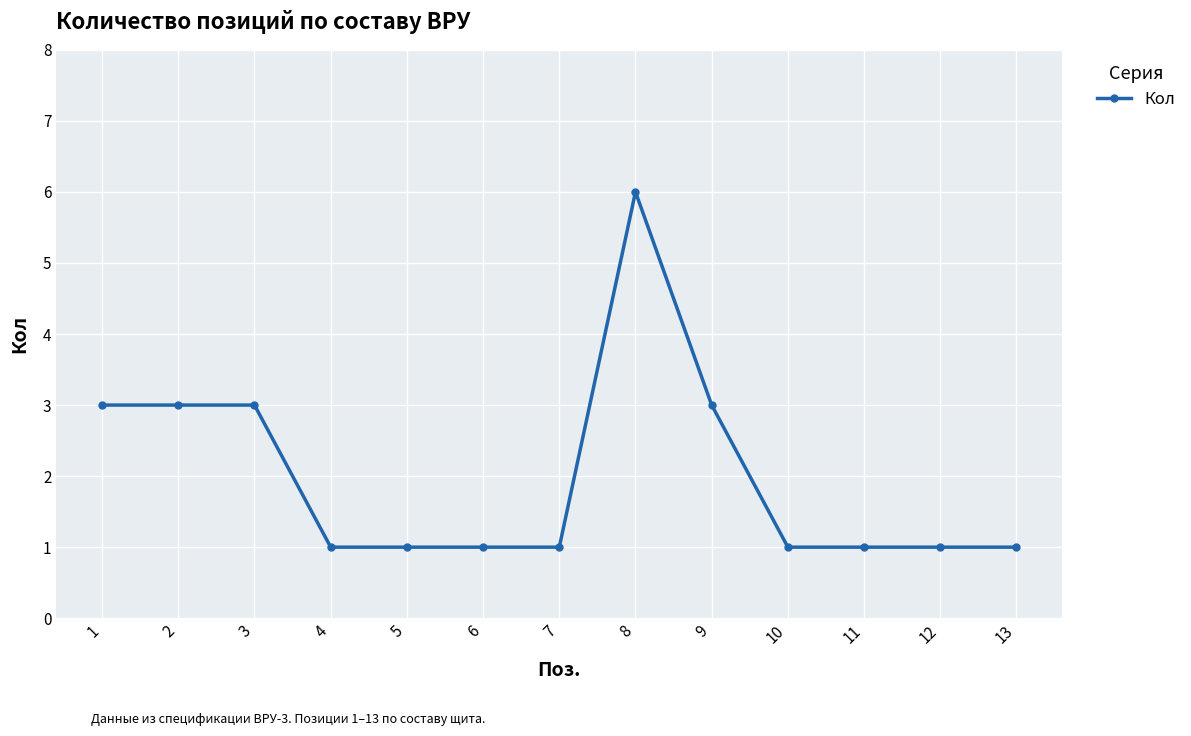

What is the difference between the maximum and minimum values?

5